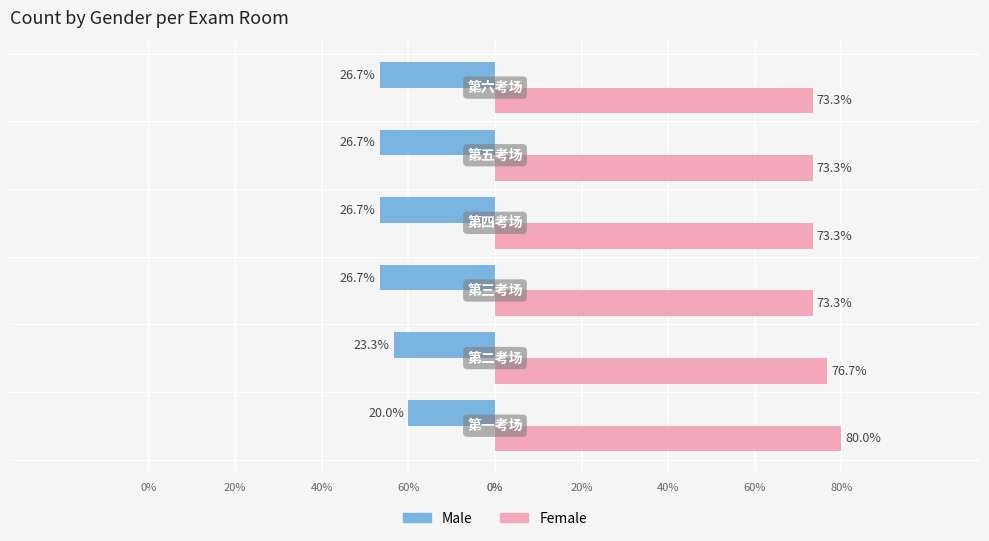

List the series in order of their peak value, highest first.

Female, Male